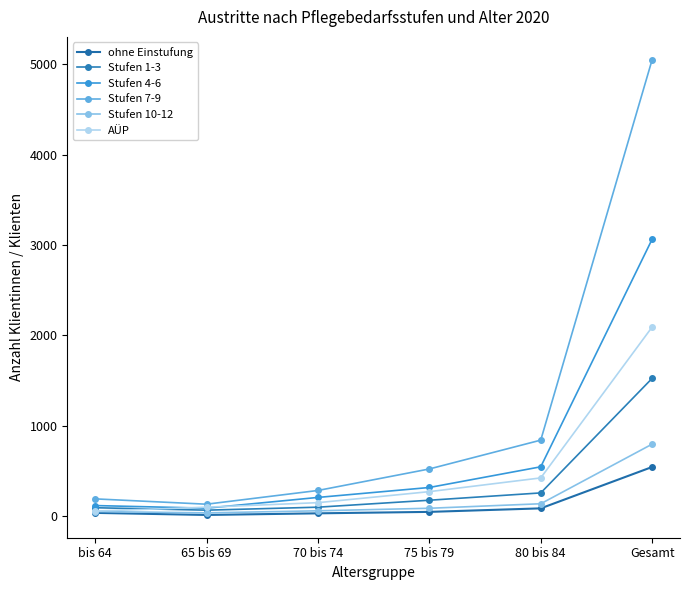

How many lines are shown in the chart?

6